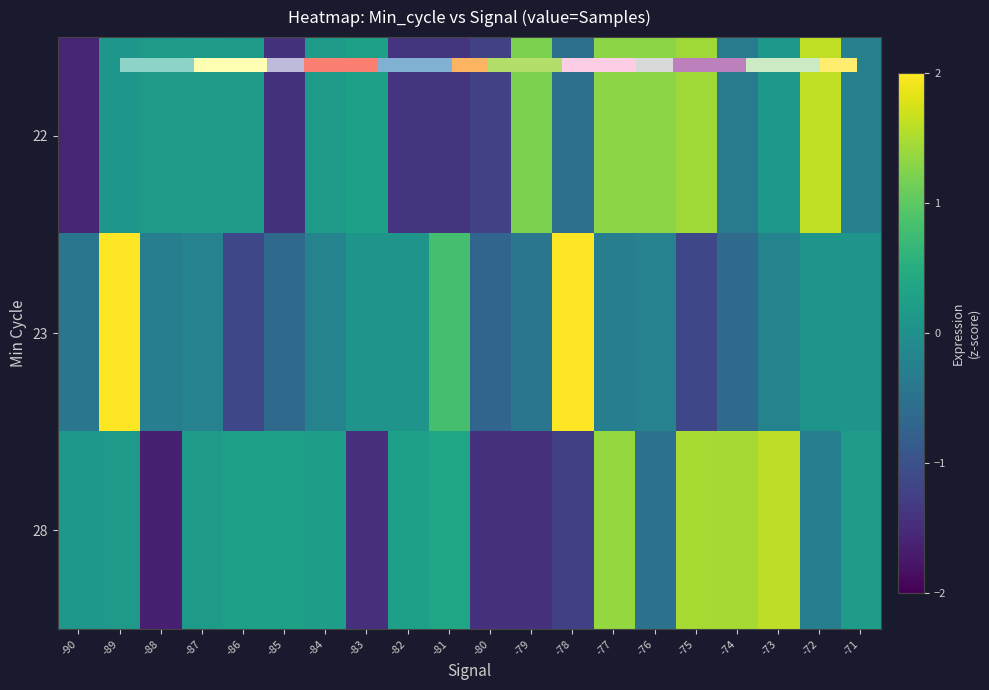

What is the greatest value displayed?

19.0